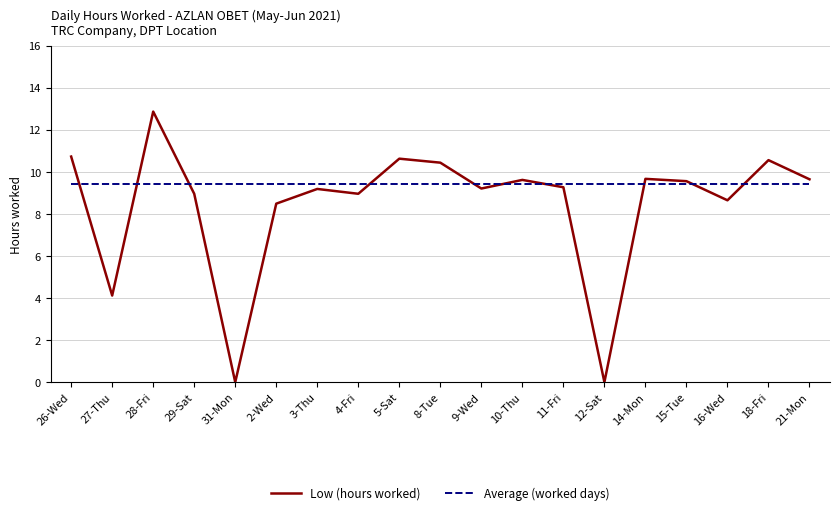

What is the total value across all series at 8-Tue?

19.9